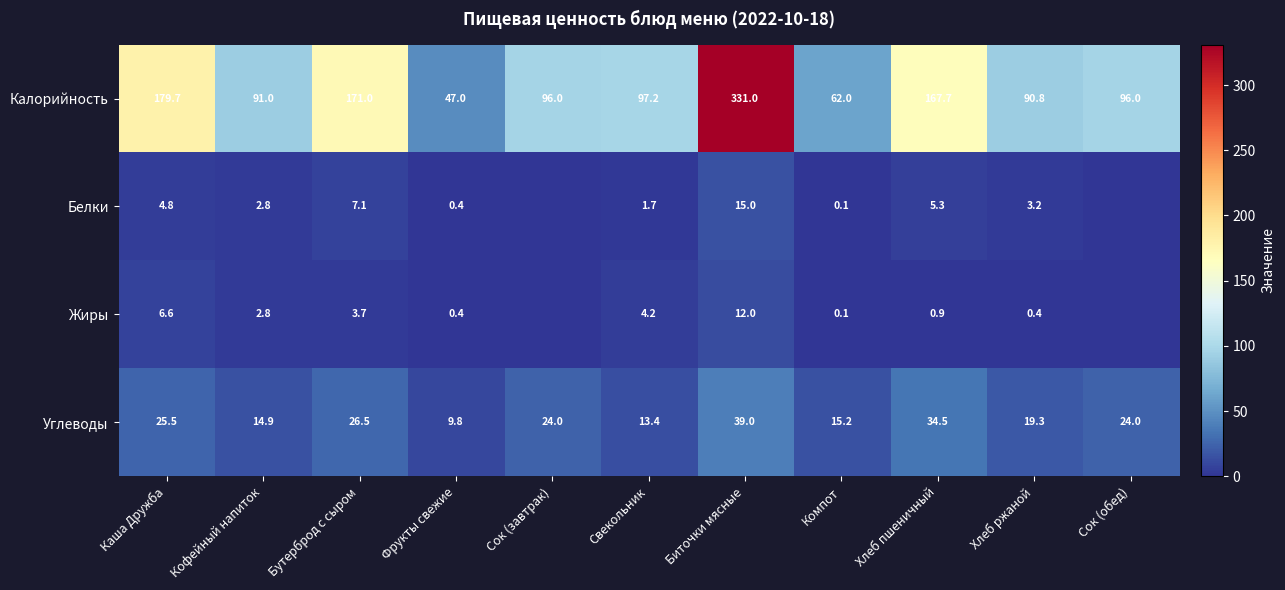

What is the difference between the highest and lowest values at Свекольник?

95.5